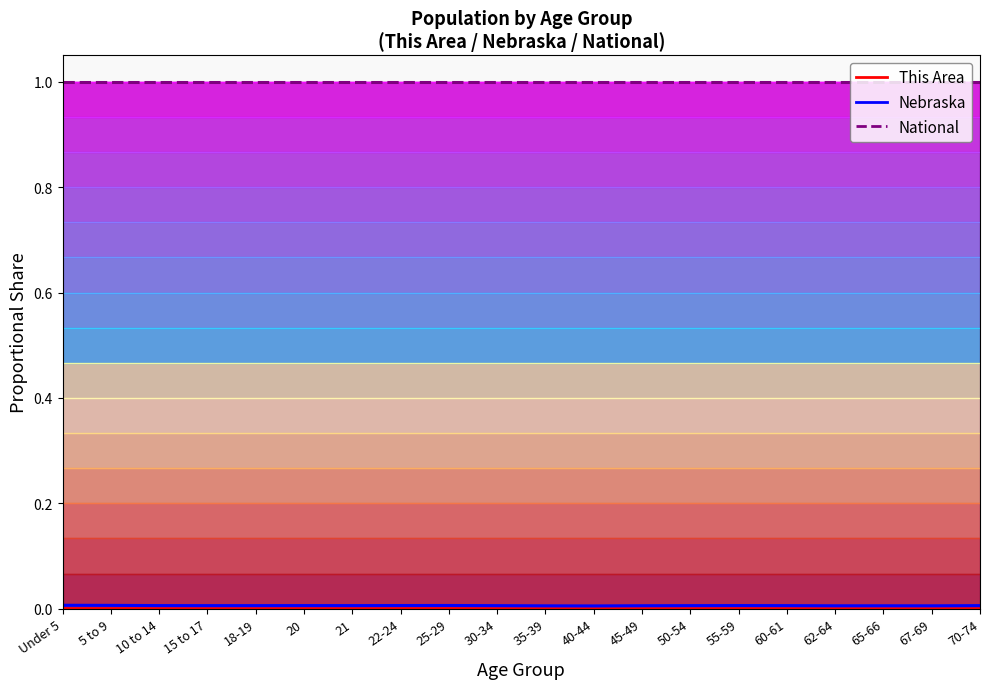

Rank the categories by Nebraska value from lowest to highest.

40-44, 35-39, 67-69, 62-64, 65-66, 45-49, 30-34, 50-54, 15 to 17, 70-74, 60-61, 18-19, 21, 10 to 14, 20, 55-59, 22-24, 25-29, 5 to 9, Under 5